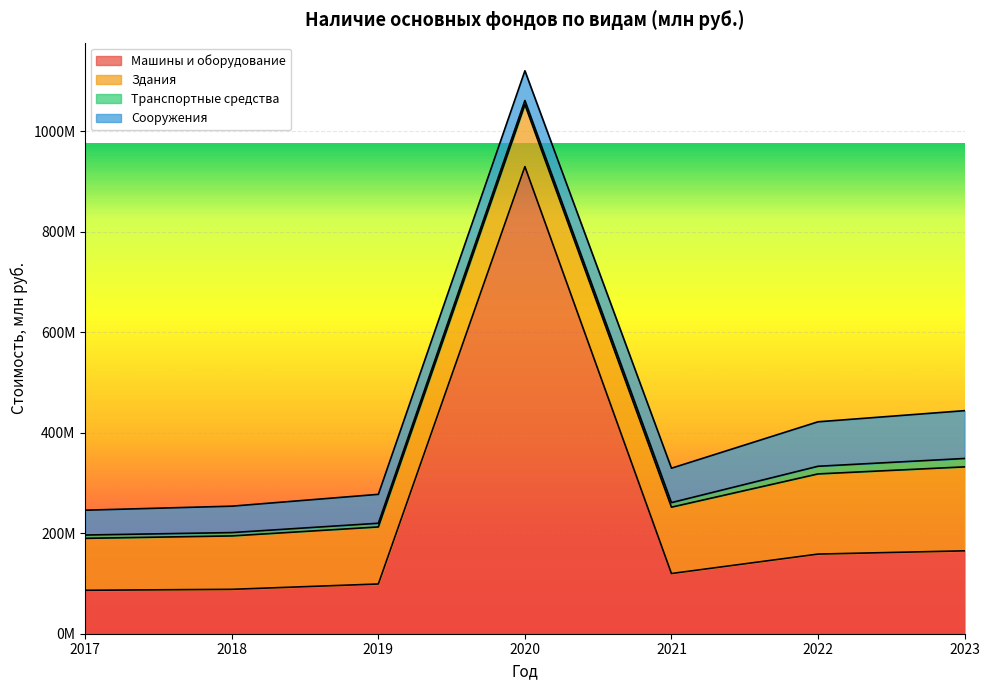

What is the sum of all Машины и оборудование values?

1647314097